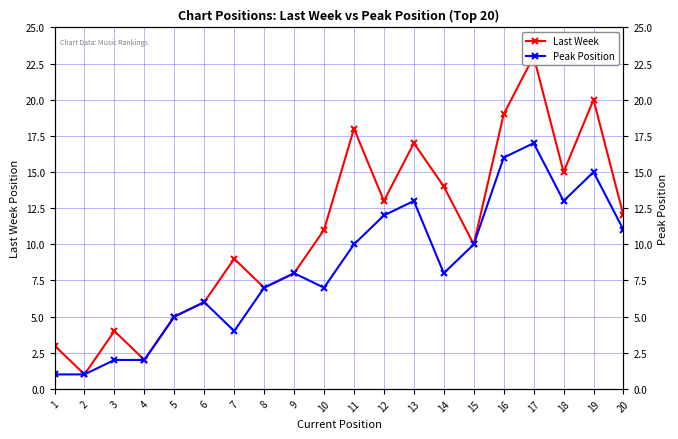

What is the value of the Last Week point at the 11th from the left?

18